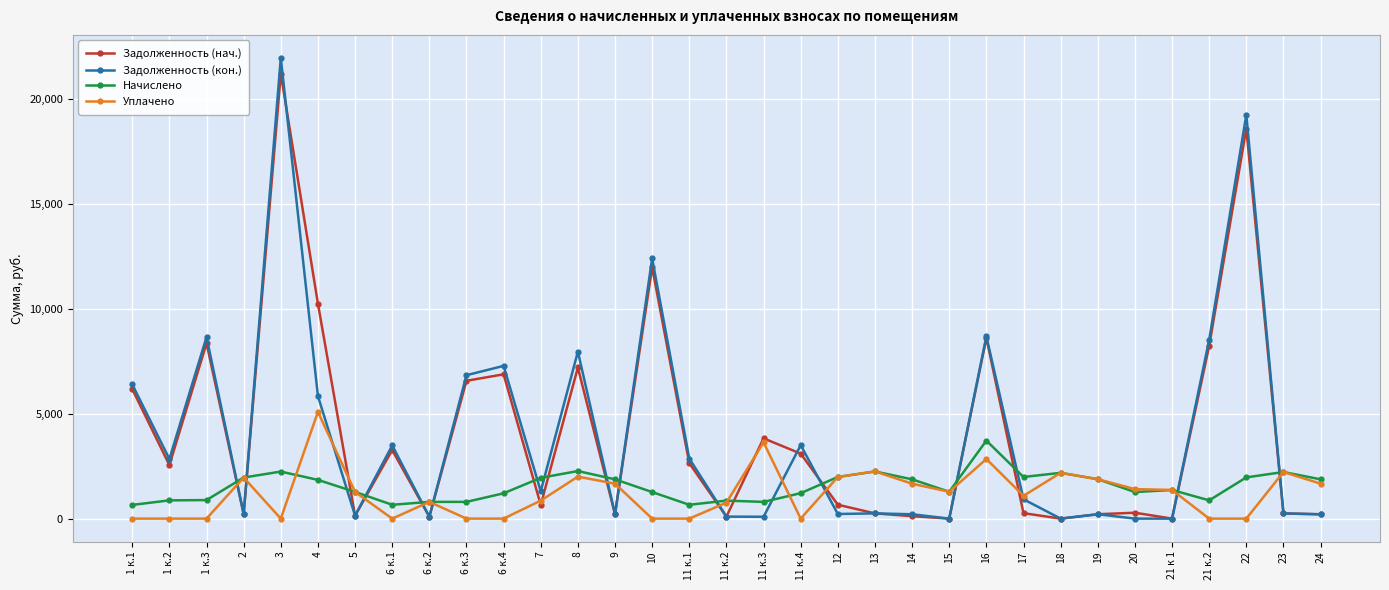

At how many categories does at least one series exceed 16971?

2